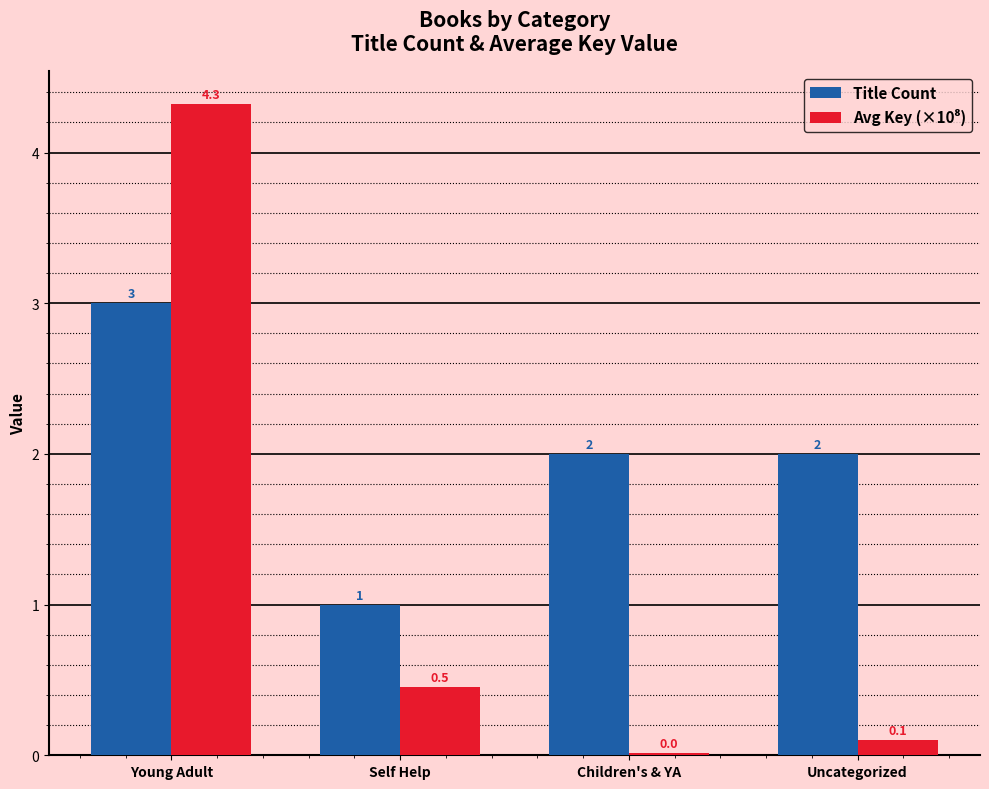

The value of Title Count at Children's & YA is 2.7. True or false?

False